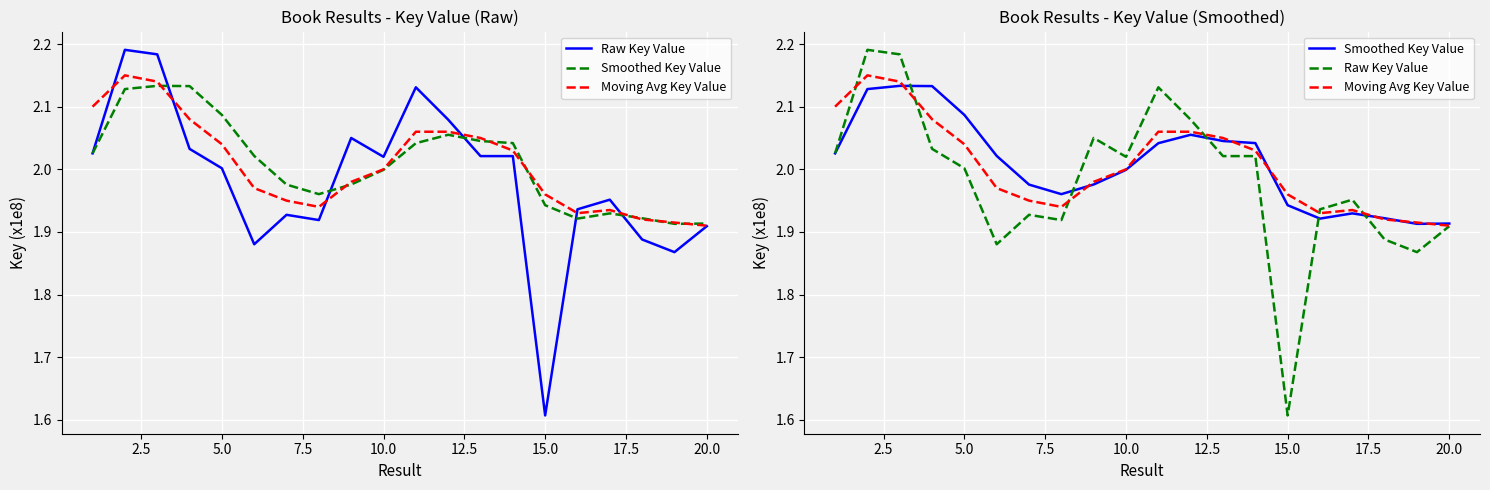

The value of Moving Avg Key Value at 11 is 0.8. True or false?

False